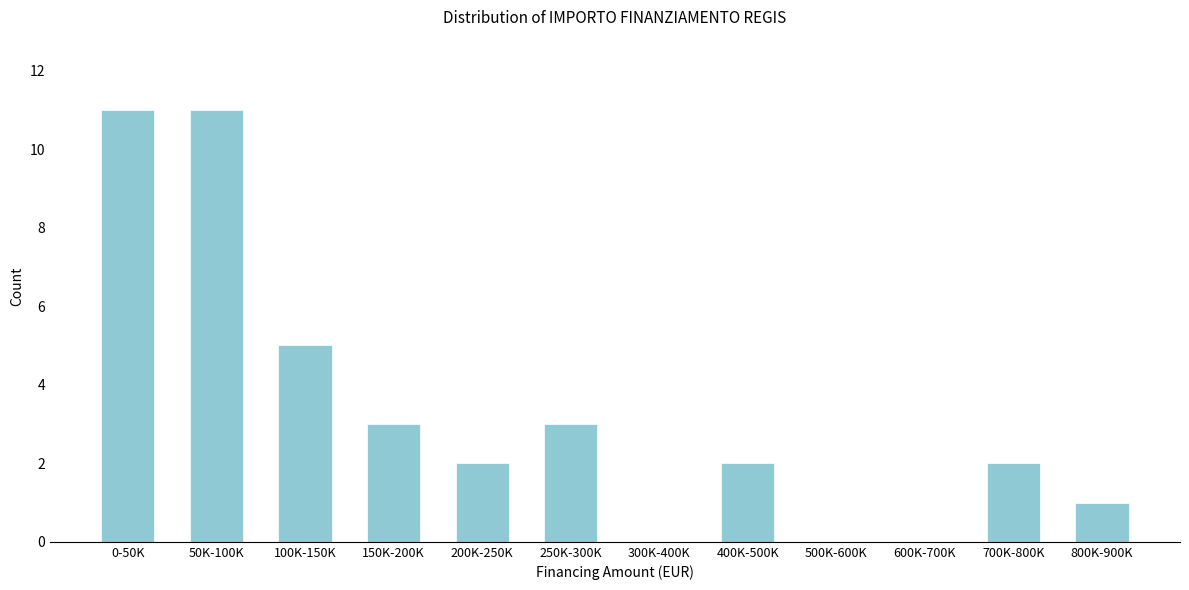

Reading left to right, list all the values displayed in this chart.

0-50K=11	50K-100K=11	100K-150K=5	150K-200K=3	200K-250K=2	250K-300K=3	300K-400K=0	400K-500K=2	500K-600K=0	600K-700K=0	700K-800K=2	800K-900K=1